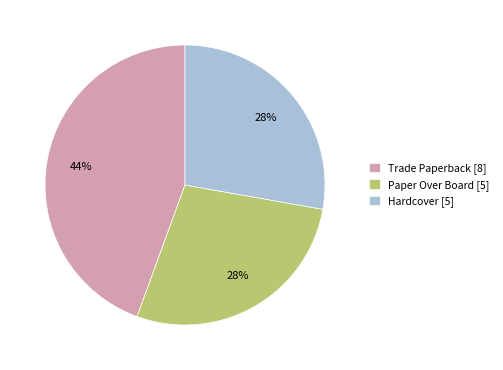

Is there a majority slice in this chart?

No